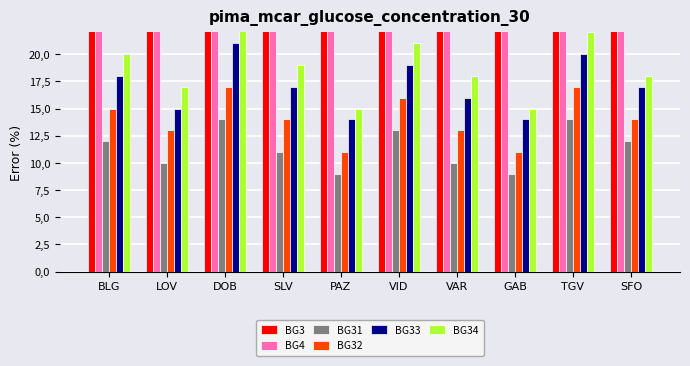

What are all the series names shown in the legend?

BG3, BG4, BG31, BG32, BG33, BG34